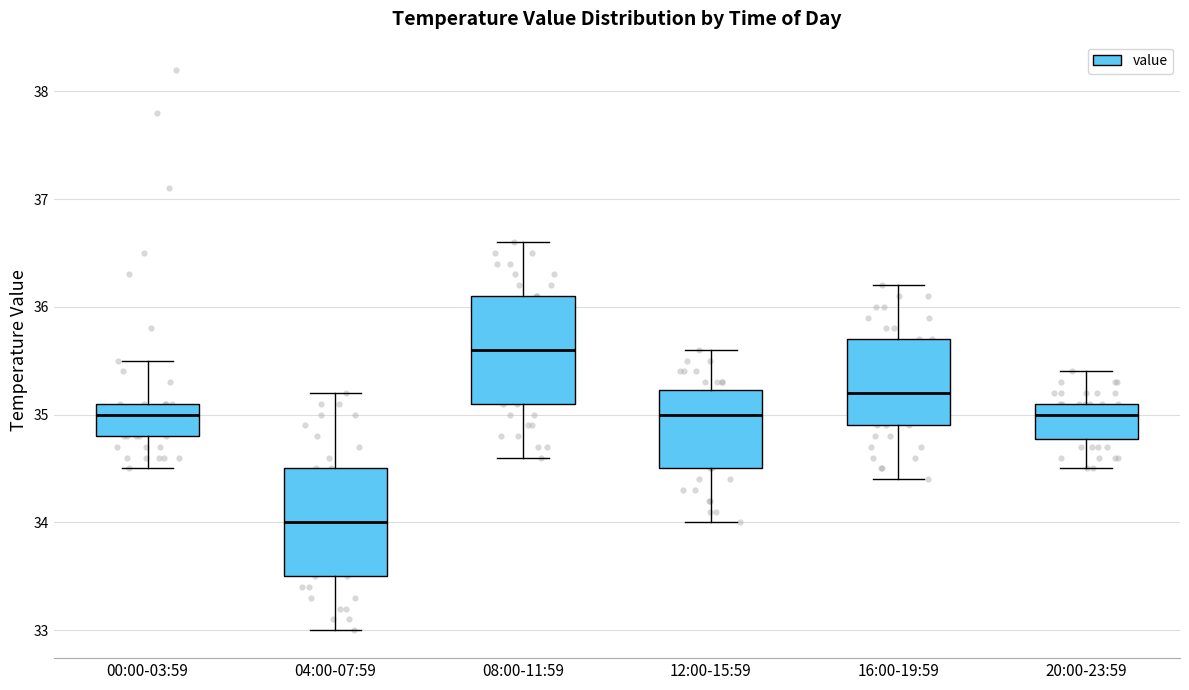

Reading left to right, read every box against the y-axis: the position of its median line, the range the box covers, and the ends of its whiskers. The values are not printed on the chart, so give them approximately, as read against the axis.

00:00-03:59: median 35.0, box 34.8 to 35.1, whiskers 34.5 to 35.5
04:00-07:59: median 34.0, box 33.5 to 34.5, whiskers 33.0 to 35.2
08:00-11:59: median 35.6, box 35.1 to 36.1, whiskers 34.6 to 36.6
12:00-15:59: median 35.0, box 34.5 to 35.2, whiskers 34.0 to 35.6
16:00-19:59: median 35.2, box 34.9 to 35.7, whiskers 34.4 to 36.2
20:00-23:59: median 35.0, box 34.8 to 35.1, whiskers 34.5 to 35.4